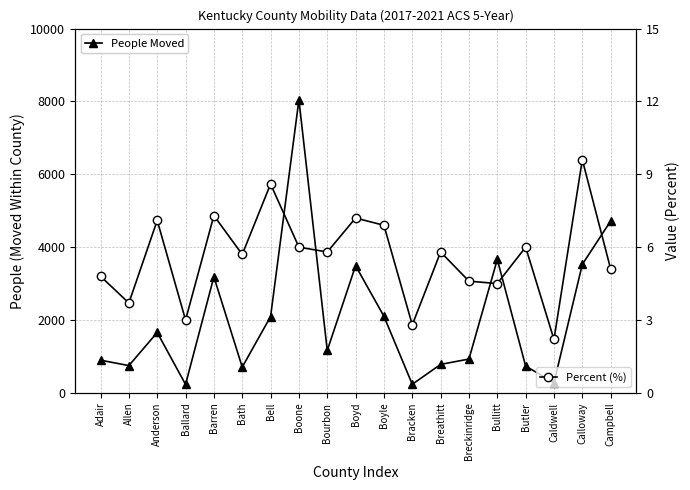

Reading left to right, extract all data points from this chart.

People Moved: Adair=897.0	Allen=748.0	Anderson=1657.0	Ballard=231.0	Barren=3185.0	Bath=707.0	Bell=2094.0	Boone=8044.0	Bourbon=1164.0	Boyd=3490.0	Boyle=2101.0	Bracken=235.0	Breathitt=781.0	Breckinridge=928.0	Bullitt=3662.0	Butler=735.0	Caldwell=279.0	Calloway=3527.0	Campbell=4717.0
Percent (%): Adair=4.8	Allen=3.7	Anderson=7.1	Ballard=3.0	Barren=7.3	Bath=5.7	Bell=8.6	Boone=6.0	Bourbon=5.8	Boyd=7.2	Boyle=6.9	Bracken=2.8	Breathitt=5.8	Breckinridge=4.6	Bullitt=4.5	Butler=6.0	Caldwell=2.2	Calloway=9.6	Campbell=5.1